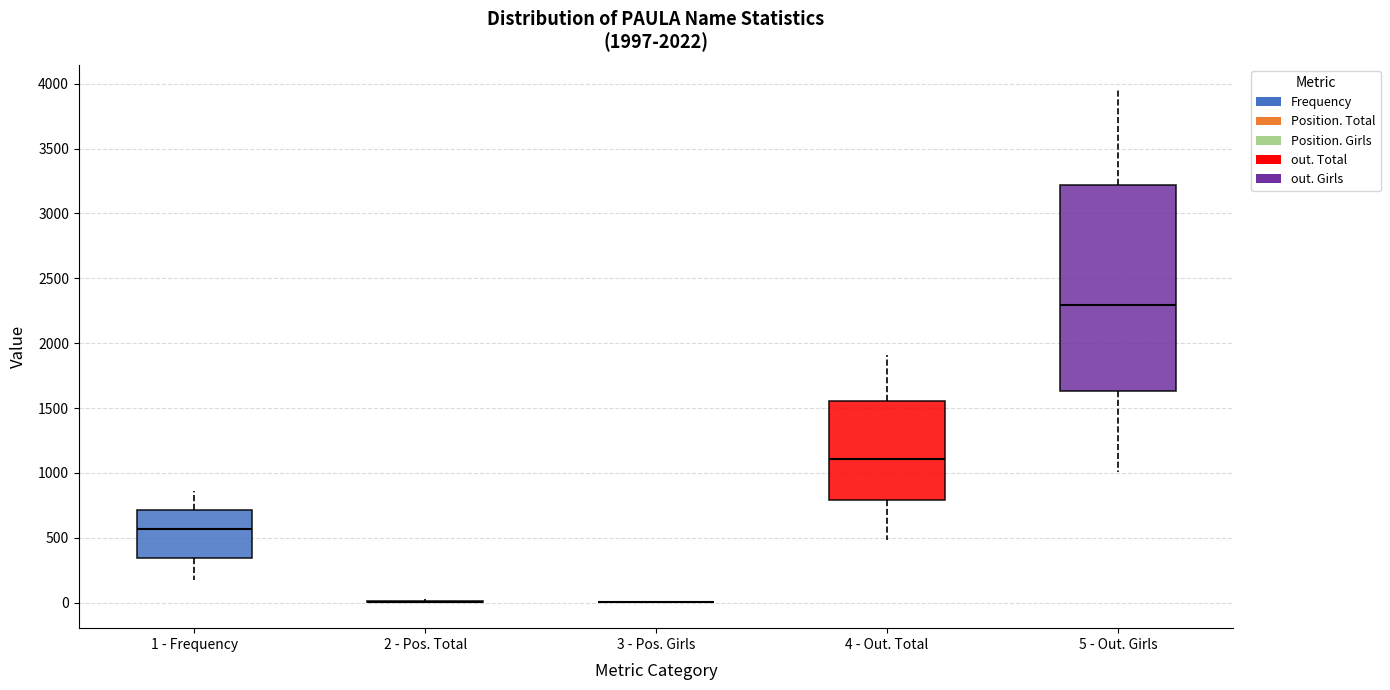

Which box is the tallest, from its lower edge to its upper edge?

5 - Out. Girls